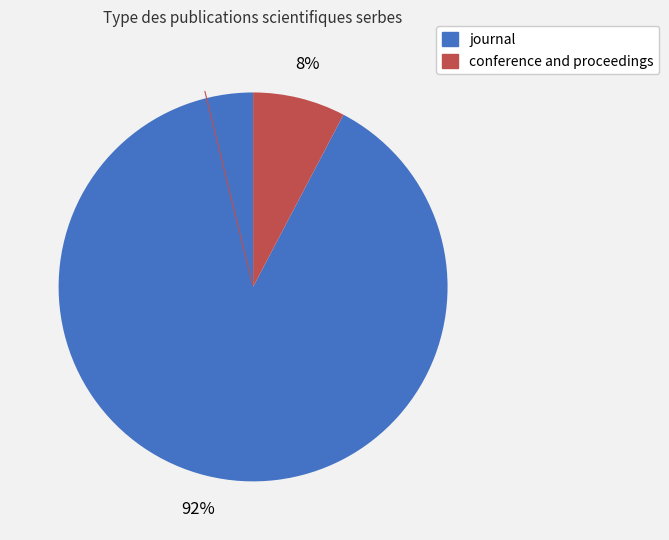

Does journal represent more than half of the total?

Yes